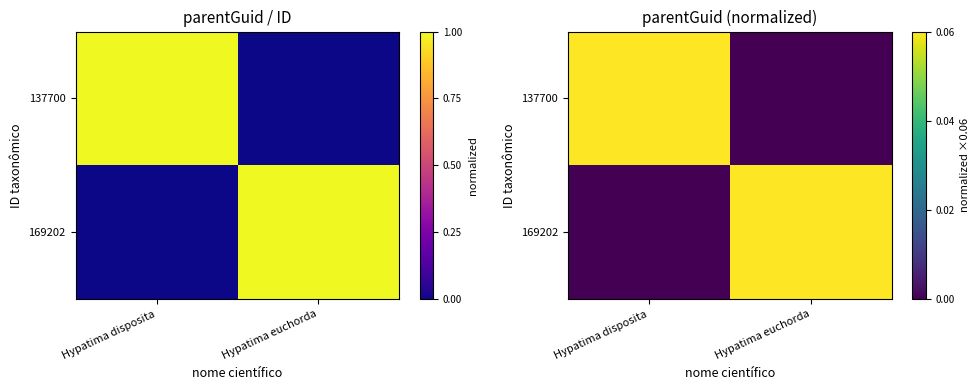

Which has a higher value, Hypatima euchorda or Hypatima disposita?

Hypatima disposita